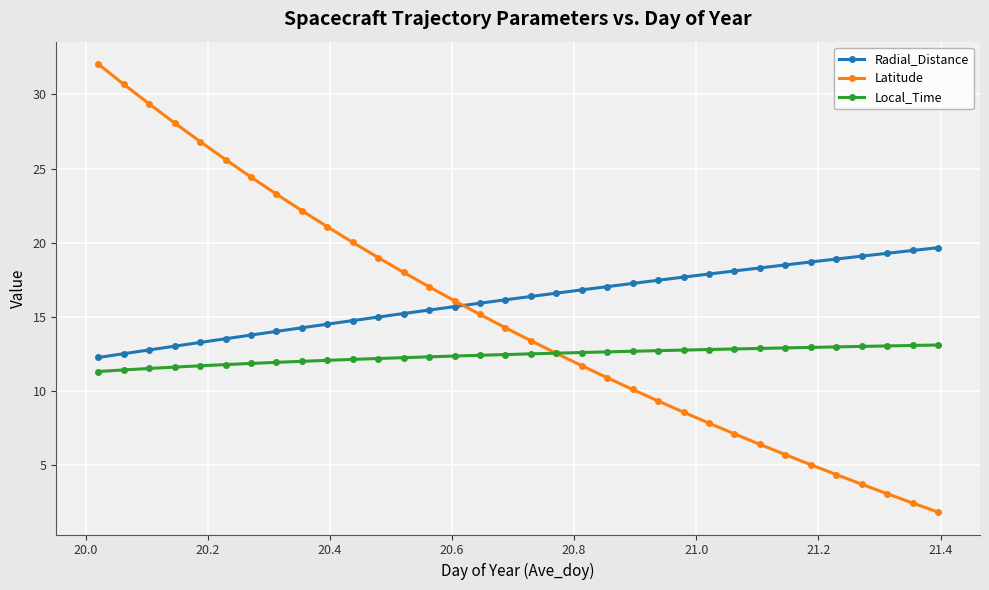

List the series in order of their overall mean, lowest first.

Local_Time, Latitude, Radial_Distance